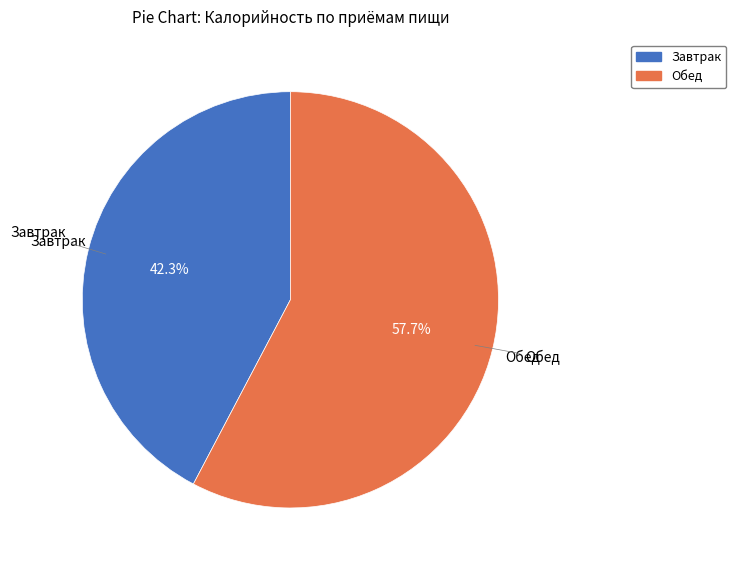

Is it true that Обед is 58% of the pie?

True